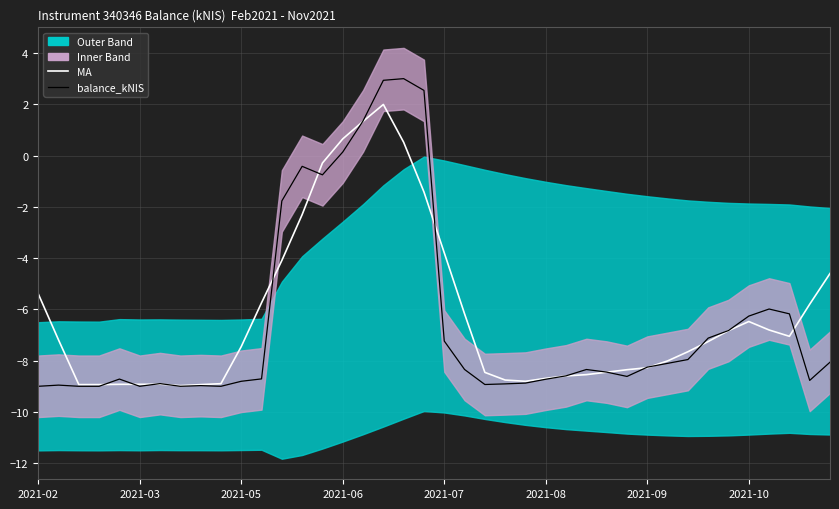

What is the sum of all balance_kNIS values?

-258.6